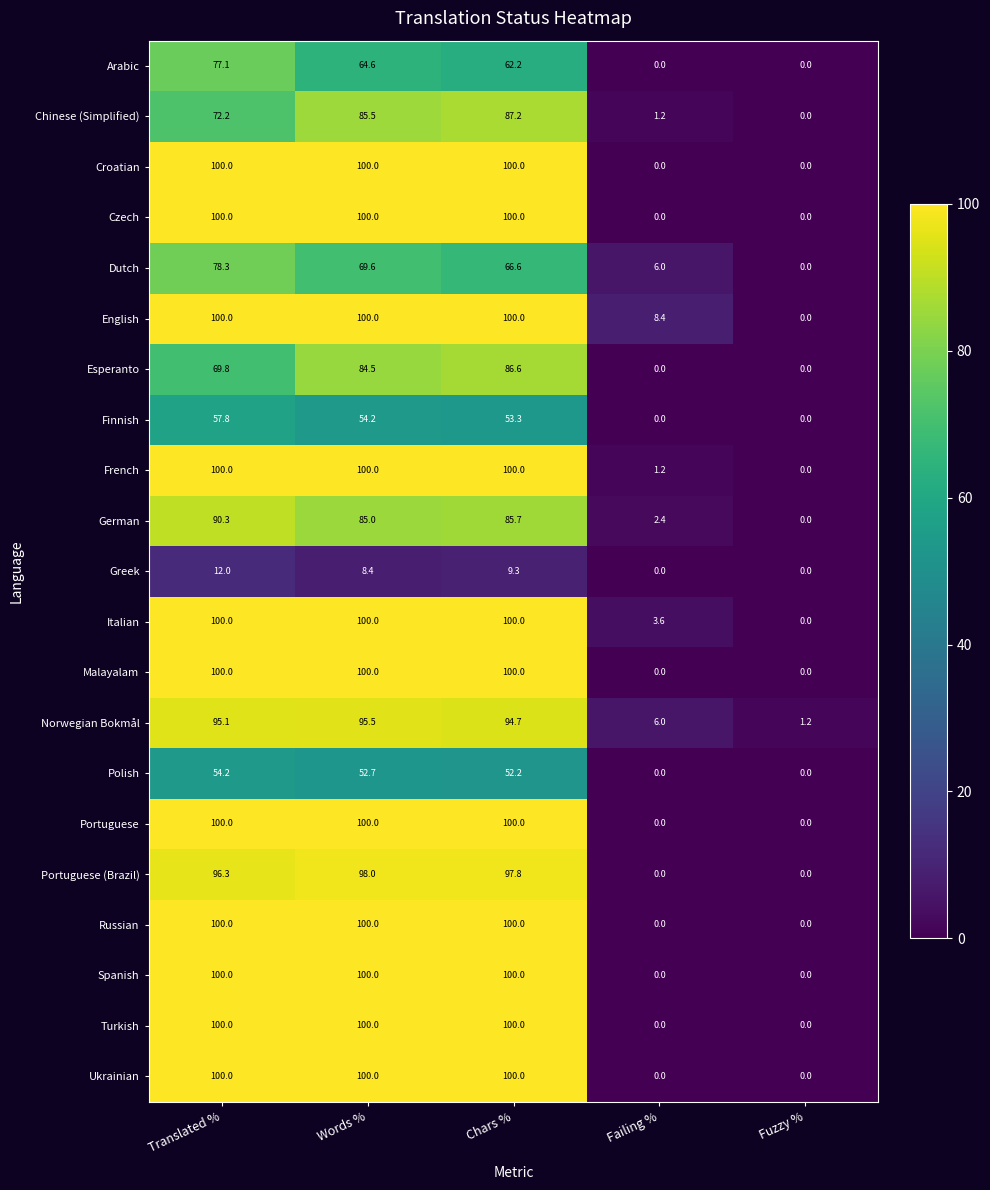

At how many categories does at least one series exceed 88?

3